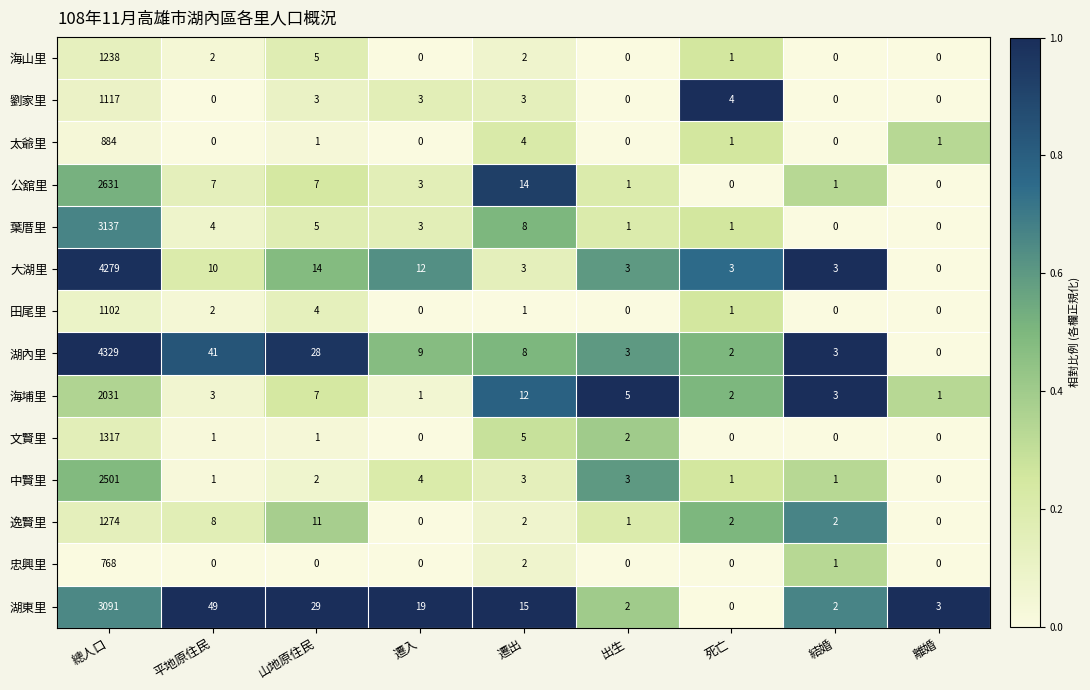

Is it true that 葉厝里 equals 2067 at 離婚?

False